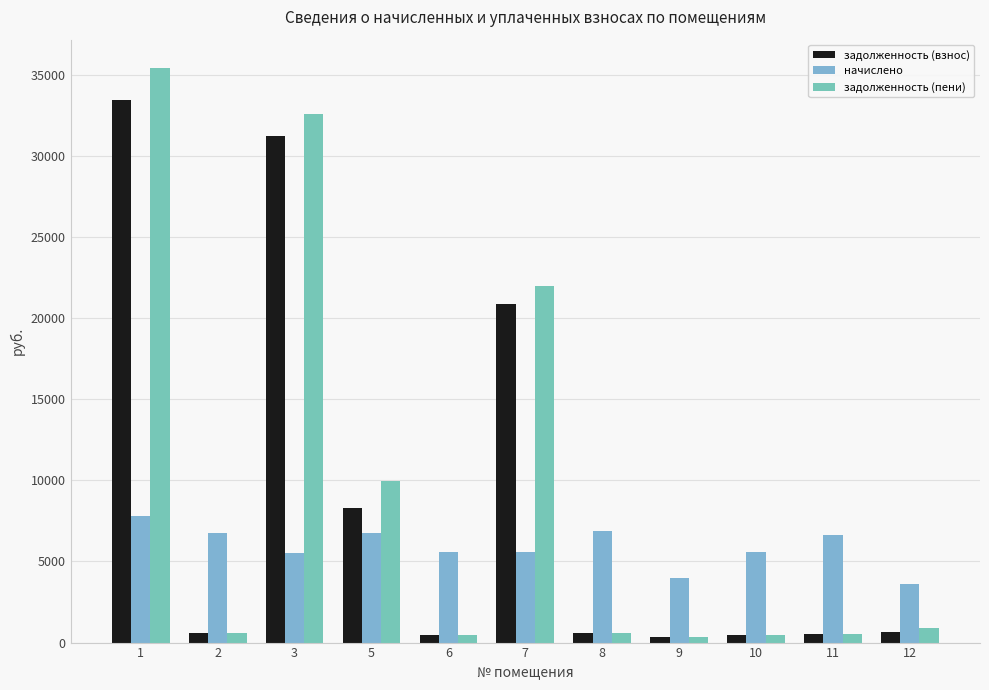

Which category has the lowest value in the начислено series?

12